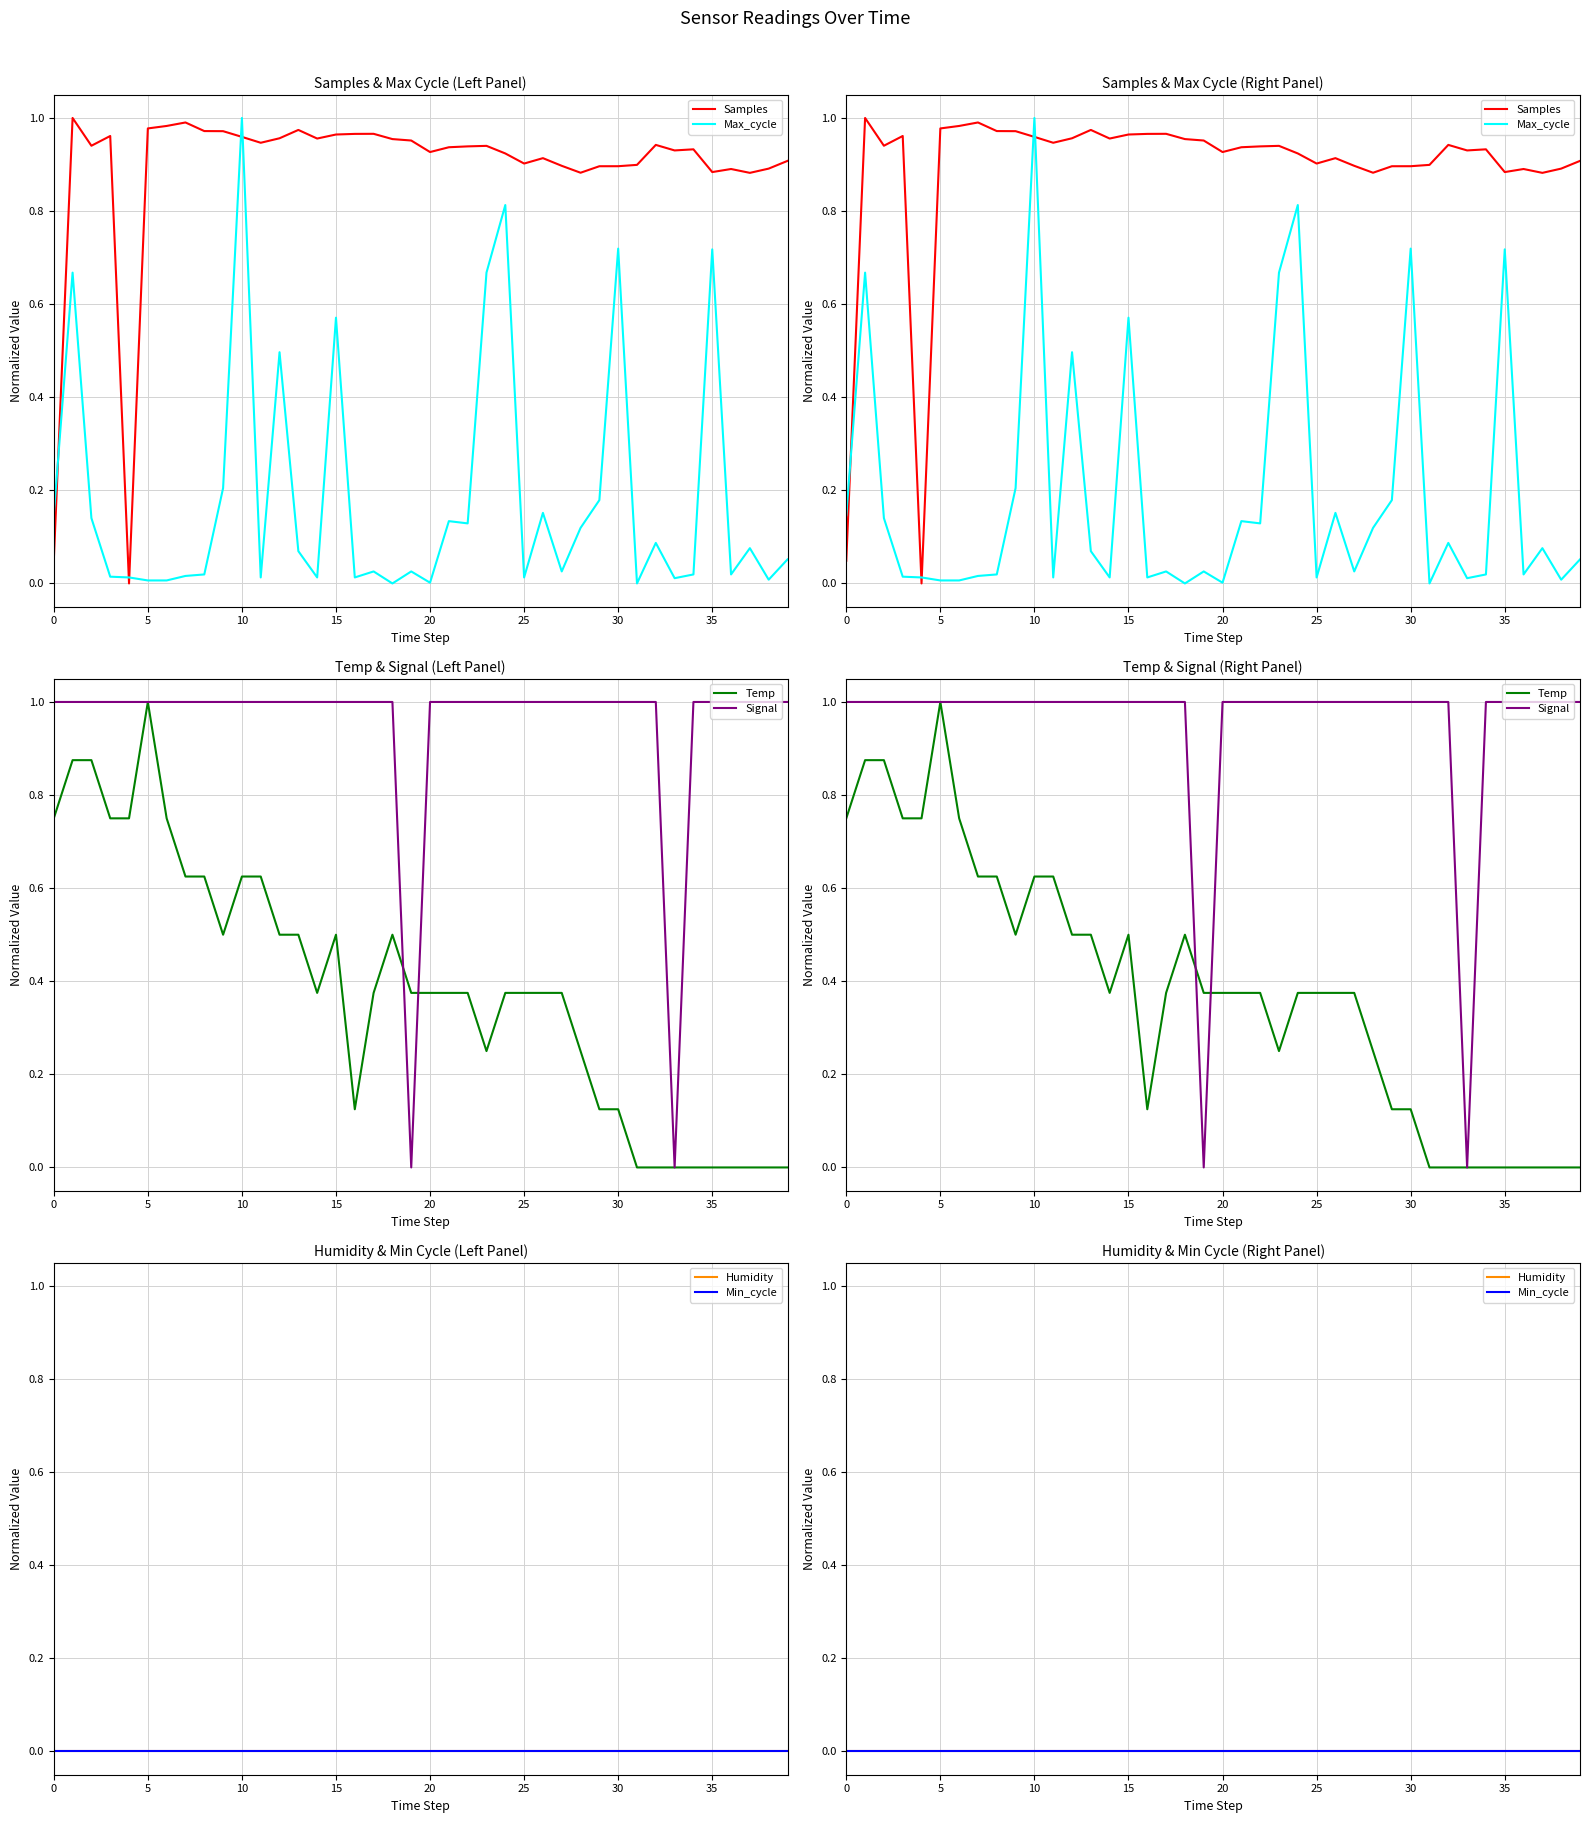

What is the spread (max minus min) of values at 13?

1.0